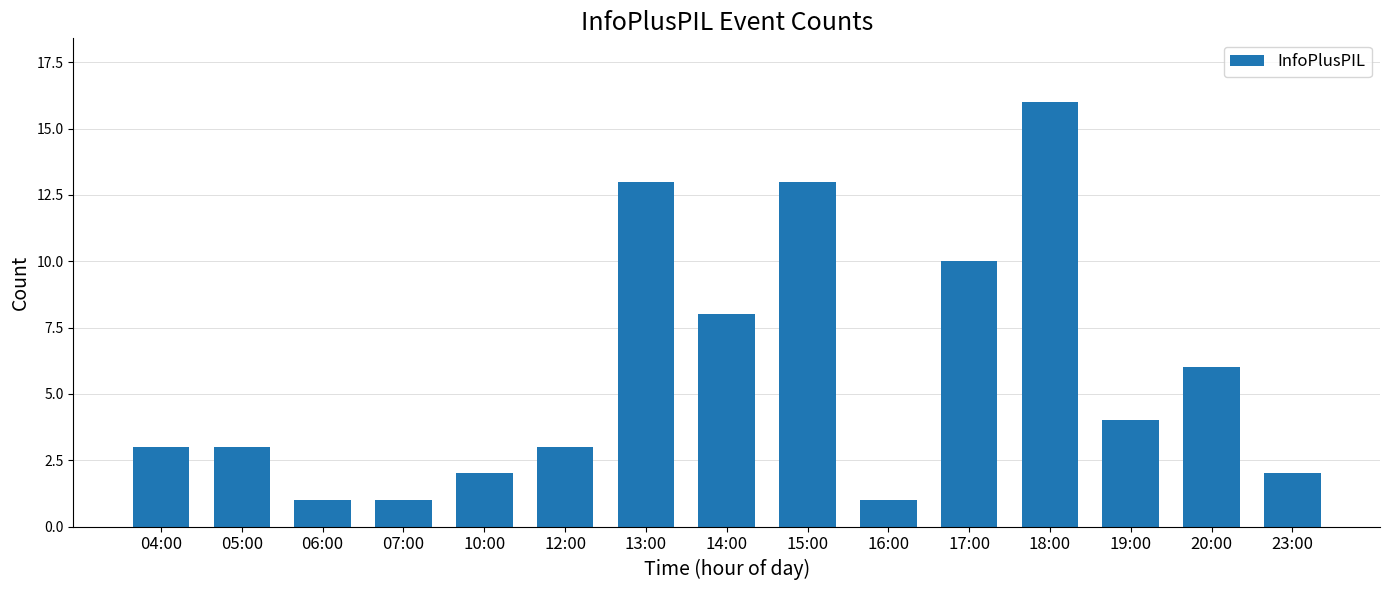

What position from the right is 18:00?

4